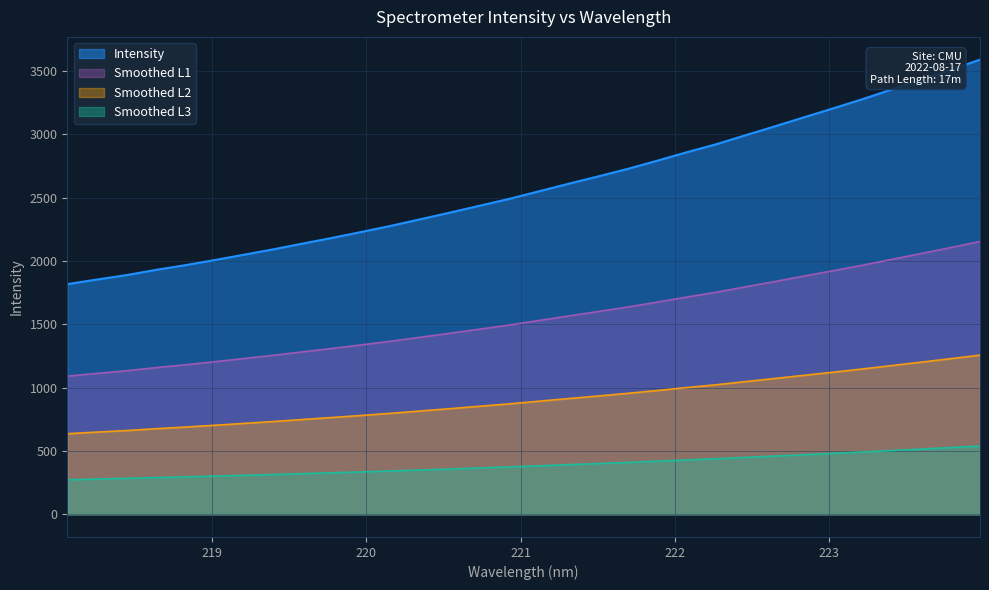

True or false: there are more than 0 points higher than both neighbors.

False